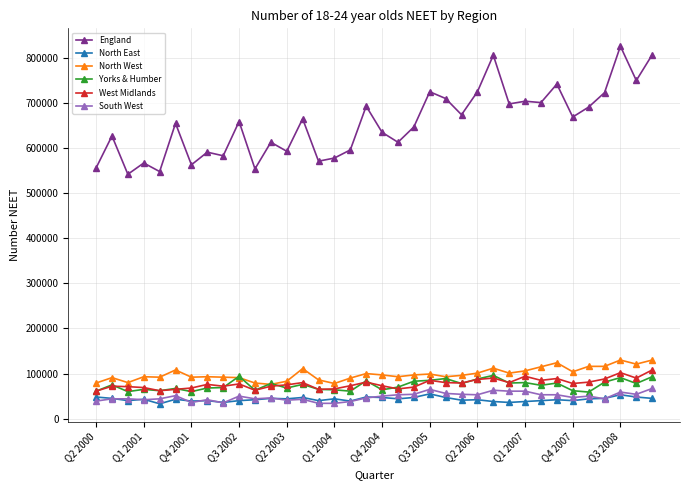

What is the value of the North West point at the 14th from the left?

111000